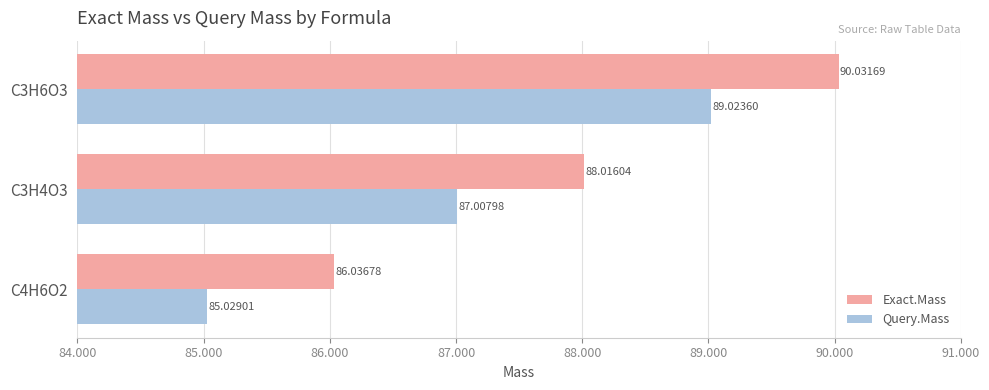

At how many categories does at least one series exceed 85?

3